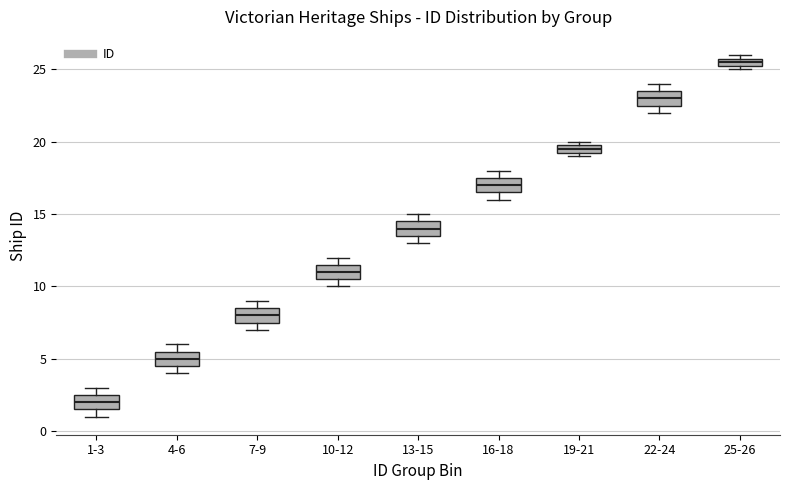

Where is the upper edge of the box for 25-26 on the y-axis? The values are not printed on the chart, so give them approximately, as read against the axis.

26.0